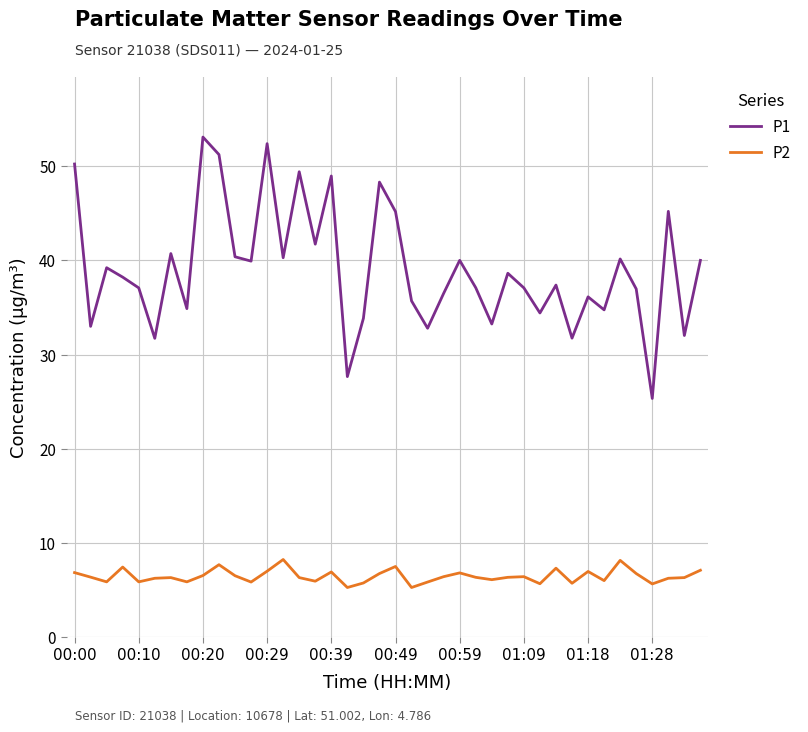

Which series has the largest total across all categories?

P1